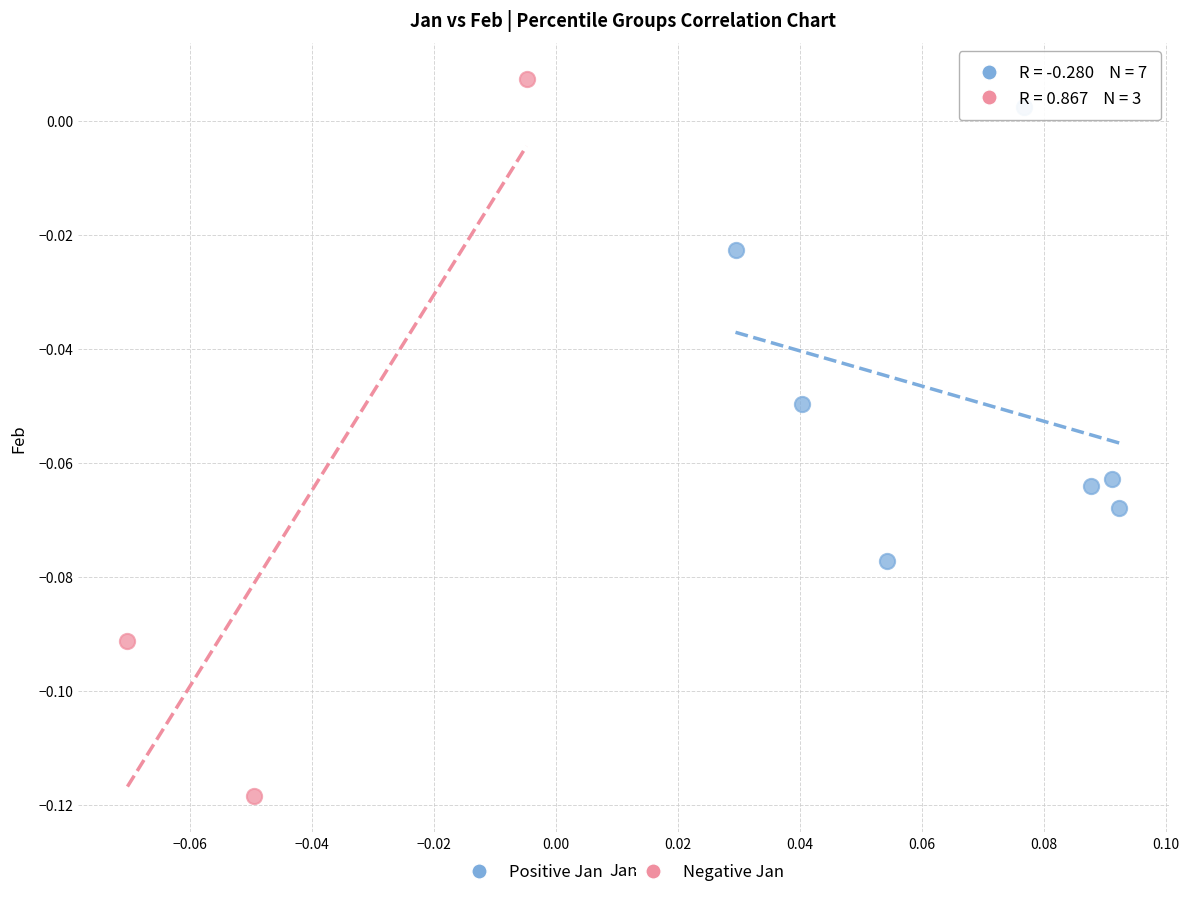

Which series has the widest spread of Y values?

Negative Jan